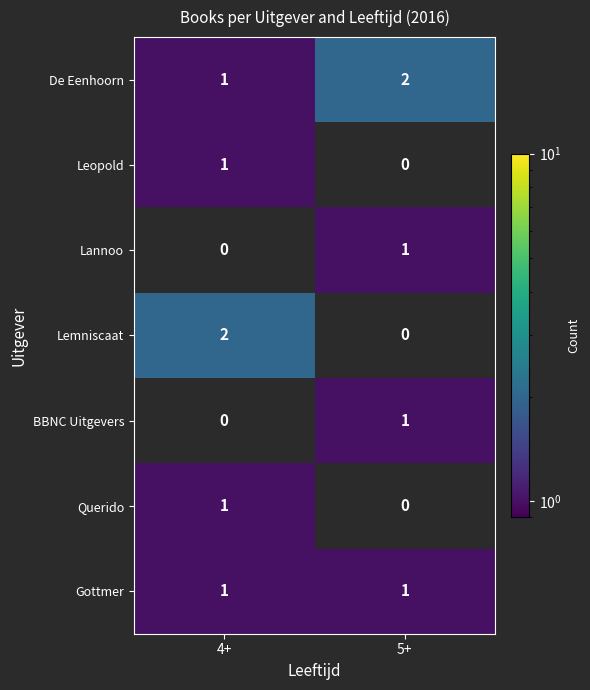

True or false: Leopold has a value of 1 at 4+.

True